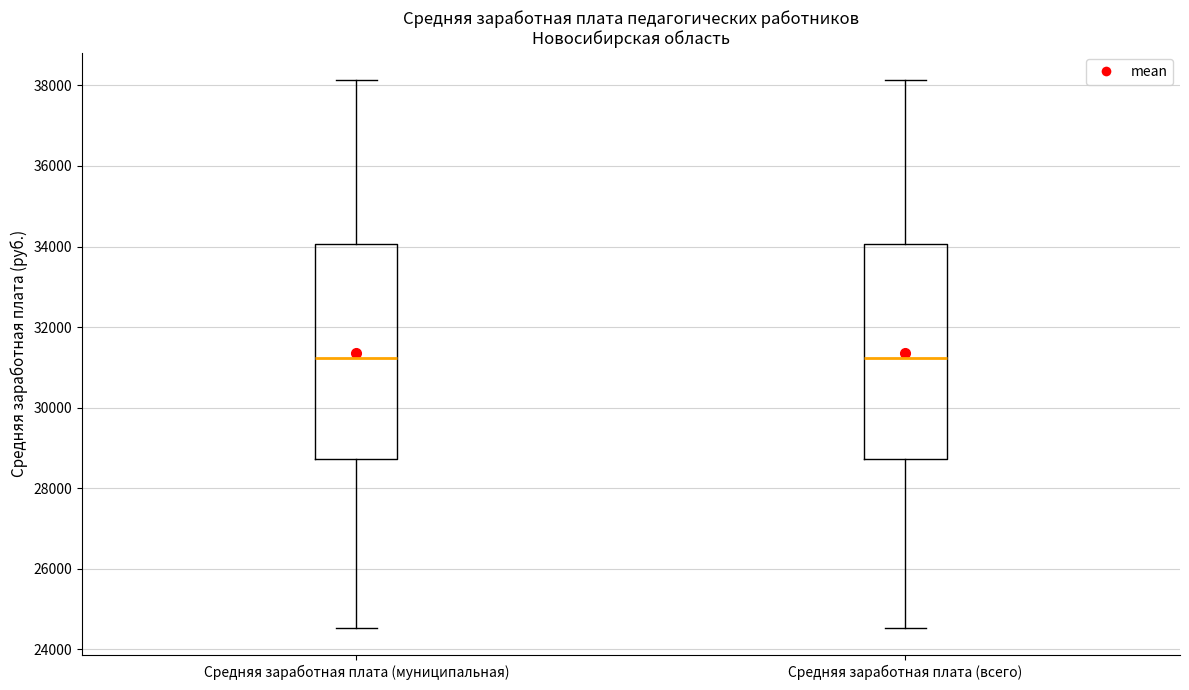

Reading left to right, read every box against the y-axis: the position of its median line, the range the box covers, and the ends of its whiskers. The values are not printed on the chart, so give them approximately, as read against the axis.

Средняя заработная плата (муниципальная): median 31200, box 28800 to 34000, whiskers 24600 to 38200
Средняя заработная плата (всего): median 31200, box 28800 to 34000, whiskers 24600 to 38200